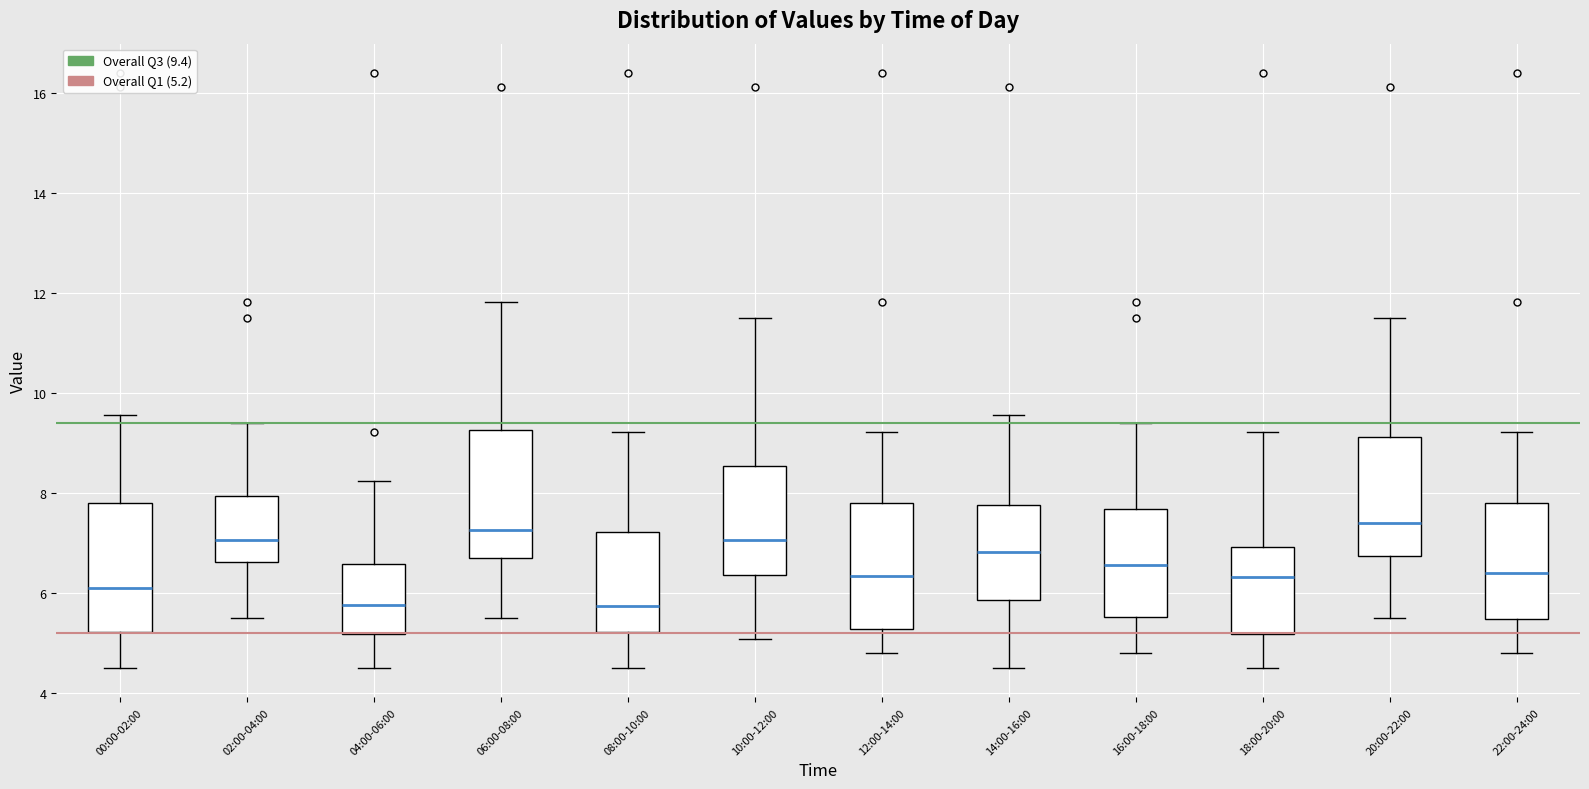

Reading left to right, read every box against the y-axis: the position of its median line, the range the box covers, and the ends of its whiskers. The values are not printed on the chart, so give them approximately, as read against the axis.

00:00-02:00: median 6.2, box 5.2 to 7.8, whiskers 4.6 to 9.6
02:00-04:00: median 7.0, box 6.6 to 8.0, whiskers 5.6 to 9.4
04:00-06:00: median 5.8, box 5.2 to 6.6, whiskers 4.6 to 8.2
06:00-08:00: median 7.2, box 6.8 to 9.2, whiskers 5.6 to 11.8
08:00-10:00: median 5.8, box 5.2 to 7.2, whiskers 4.6 to 9.2
10:00-12:00: median 7.0, box 6.4 to 8.6, whiskers 5.0 to 11.6
12:00-14:00: median 6.4, box 5.2 to 7.8, whiskers 4.8 to 9.2
14:00-16:00: median 6.8, box 5.8 to 7.8, whiskers 4.6 to 9.6
16:00-18:00: median 6.6, box 5.6 to 7.6, whiskers 4.8 to 9.4
18:00-20:00: median 6.4, box 5.2 to 7.0, whiskers 4.6 to 9.2
20:00-22:00: median 7.4, box 6.8 to 9.2, whiskers 5.6 to 11.6
22:00-24:00: median 6.4, box 5.4 to 7.8, whiskers 4.8 to 9.2